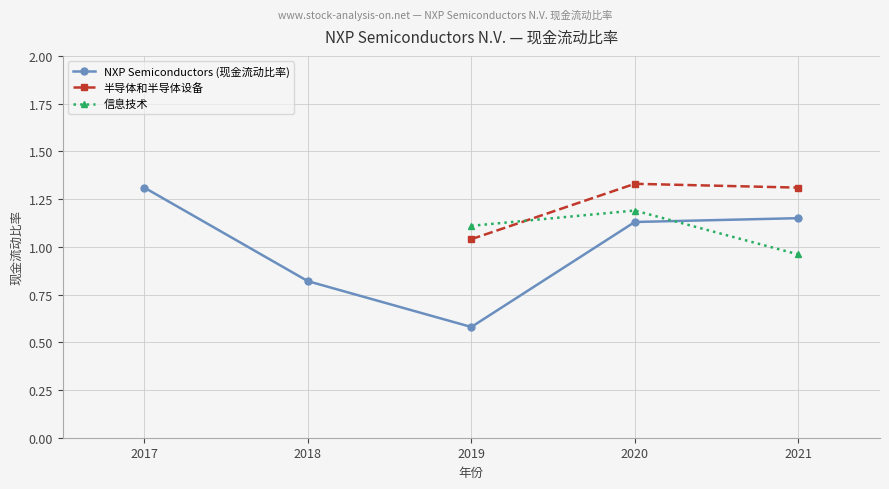

At which label does 半导体和半导体设备 first exceed 1?

2019-12-31